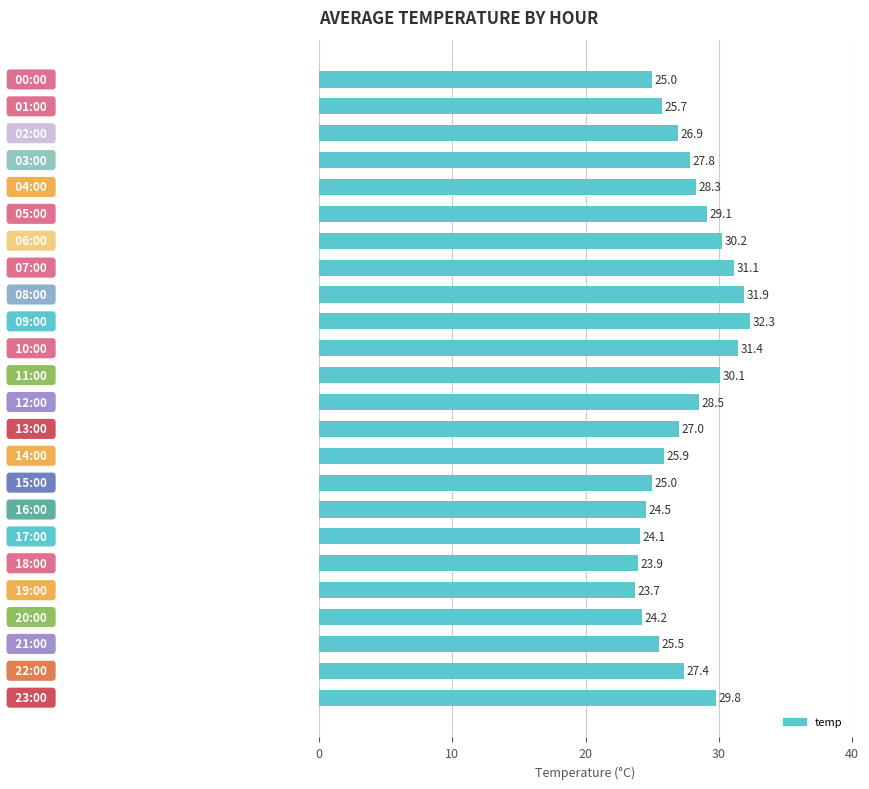

What is the value of the 10th bar from the top?

32.3